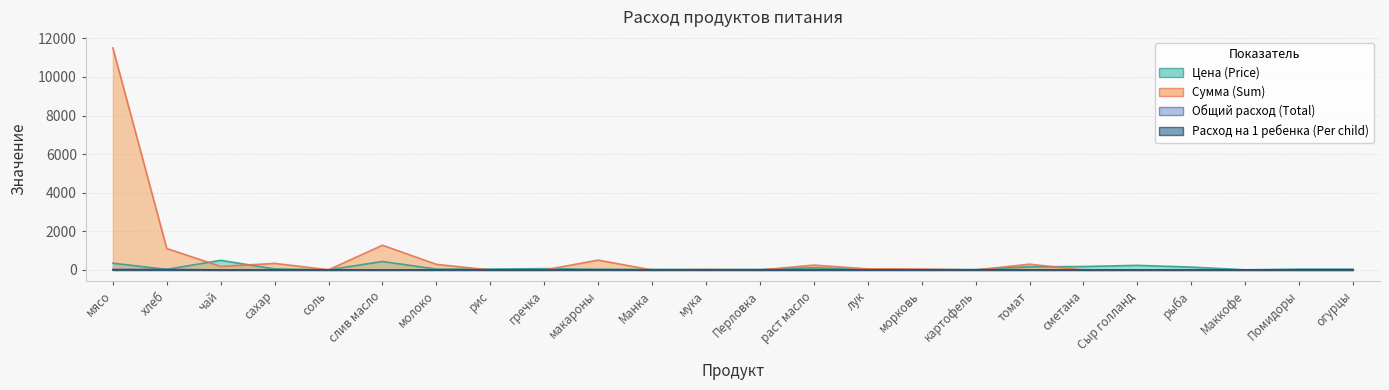

Rank the categories by Расход на 1 ребенка (Per child) value from lowest to highest.

рис, гречка, Манка, Перловка, картофель, сметана, Сыр голланд, рыба, Маккофе, Помидоры, огурцы, чай, соль, мука, морковь, томат, раст масло, слив масло, лук, сахар, молоко, макароны, мясо, хлеб